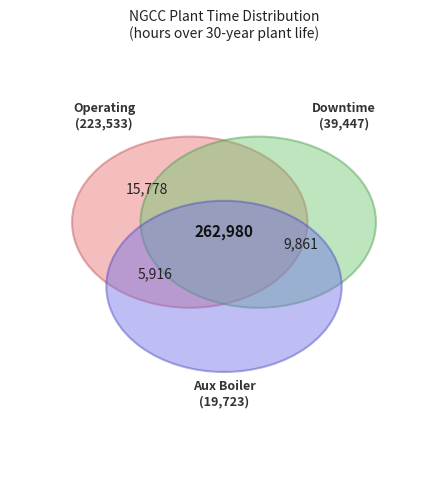

What is the change in value from Plant operating time to Downtime?

-184086